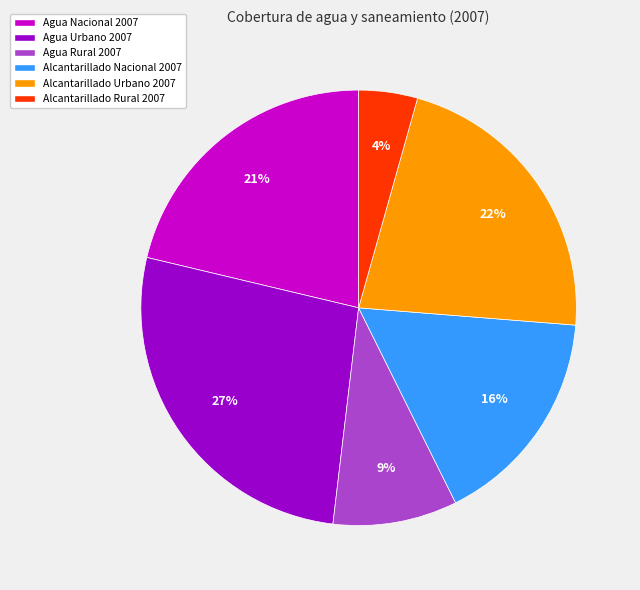

The Alcantarillado Rural 2007 slice represents 4% of the pie. True or false?

True